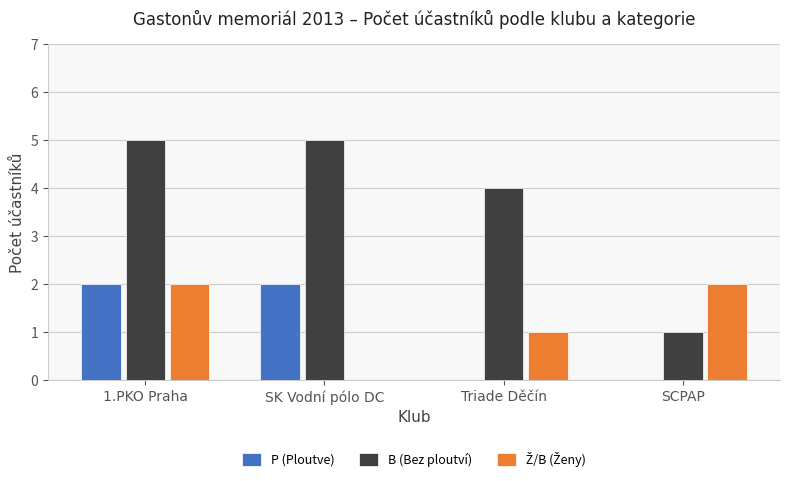

Which series has the largest total across all categories?

B (Bez ploutví)